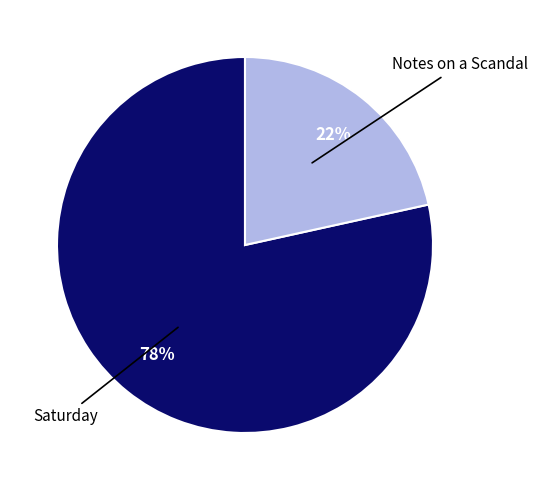

Does any single category account for the majority?

Yes